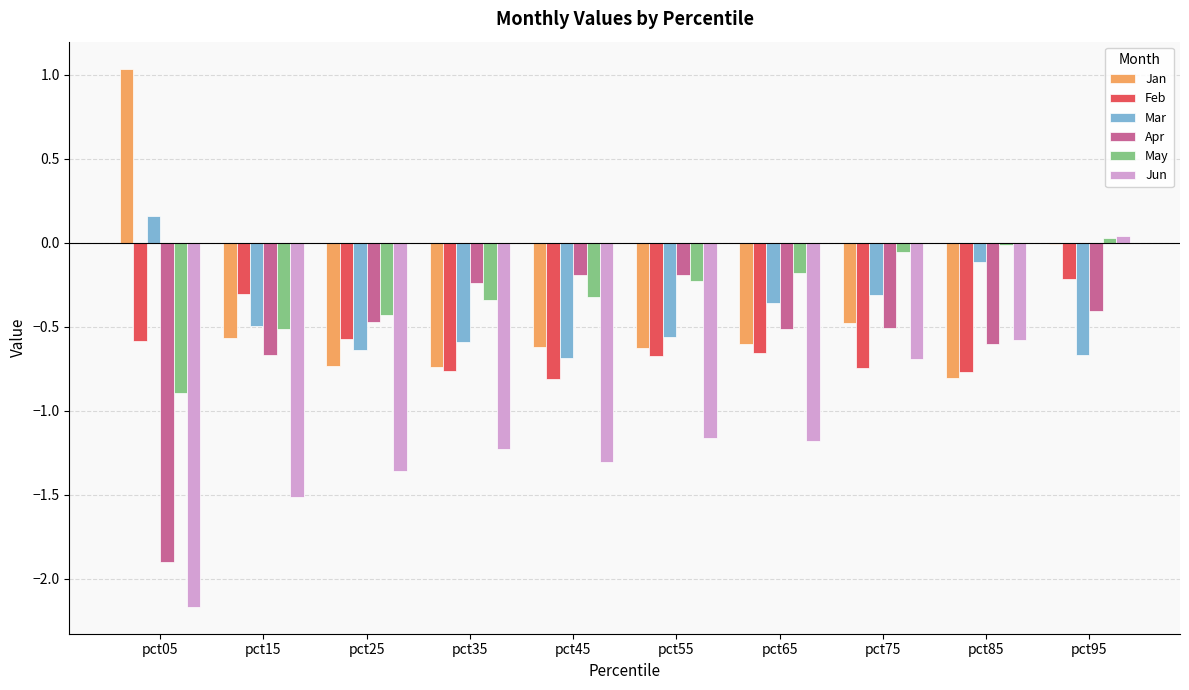

True or false: May has a value of -0.9 at pct05.

True